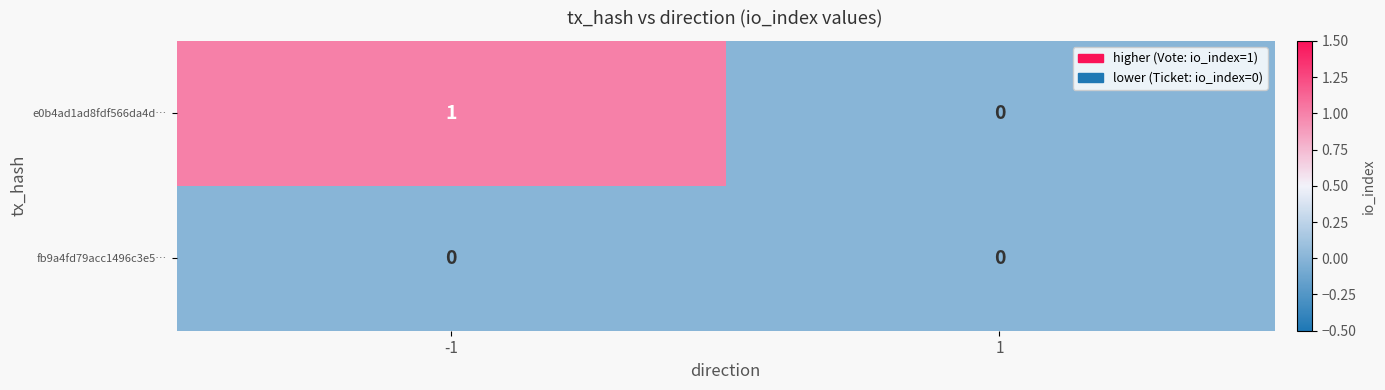

The e0b4ad1ad8fdf566da4d… series shows 1 at 1. True or false?

False